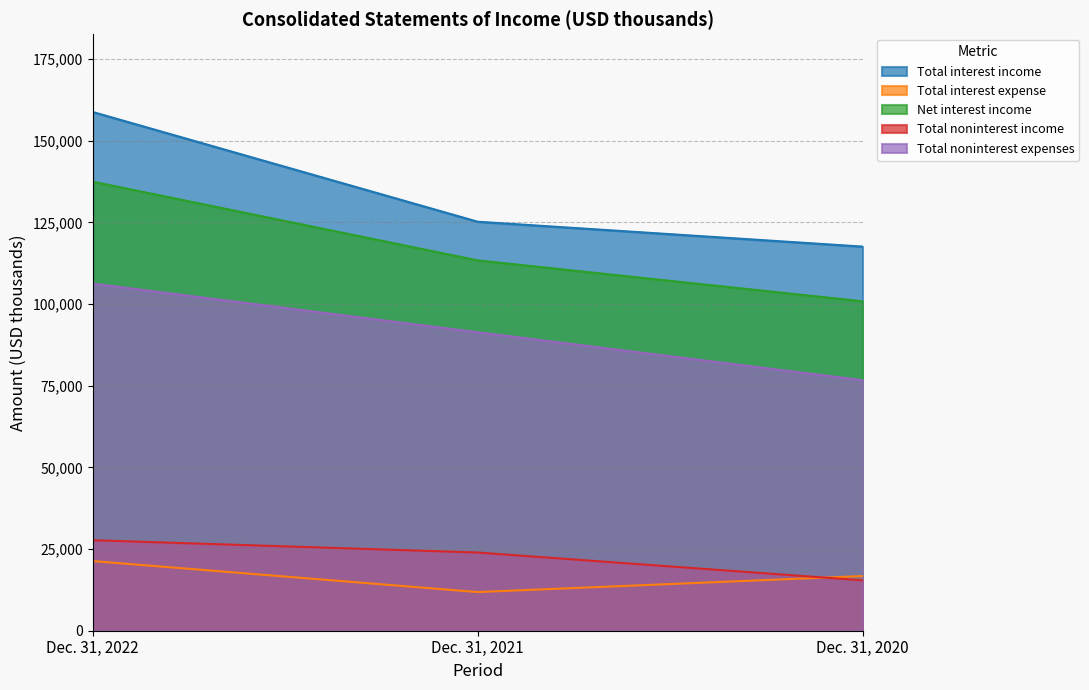

How many categories are shown in the chart?

3